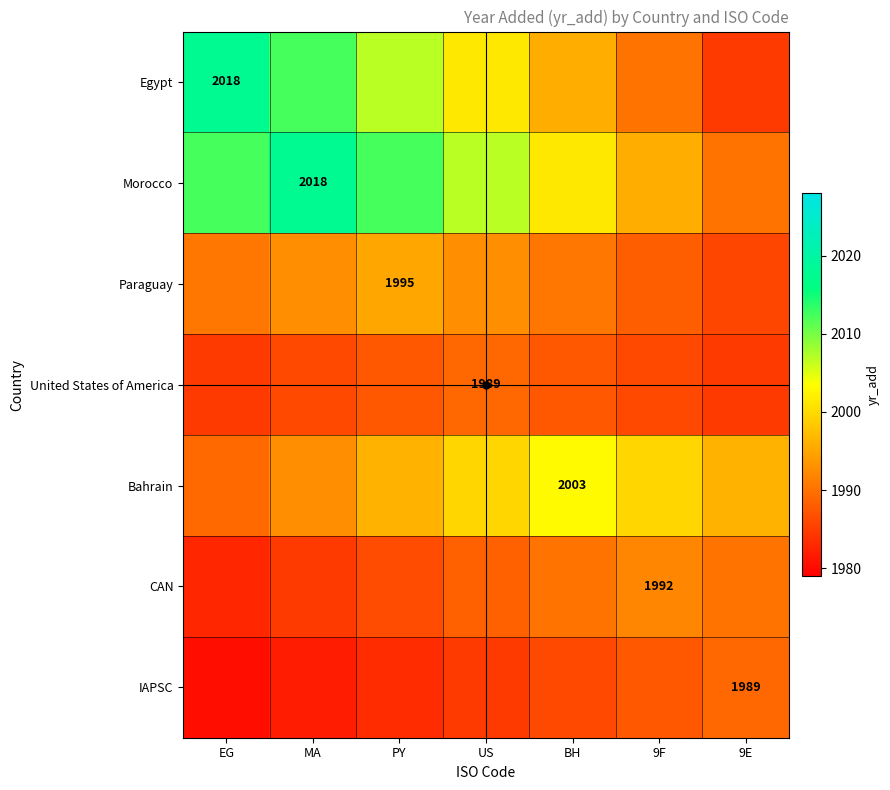

Which series has the largest total across all categories?

Morocco